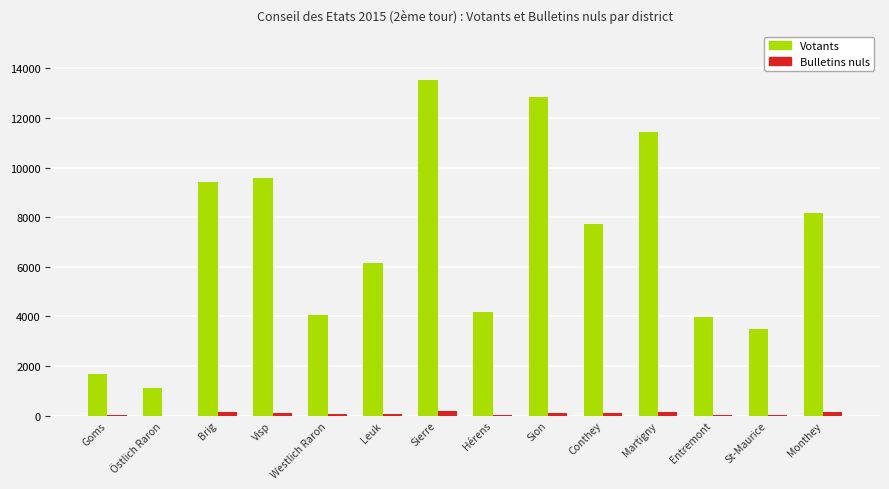

What is the sum of all Bulletins nuls values?

1210